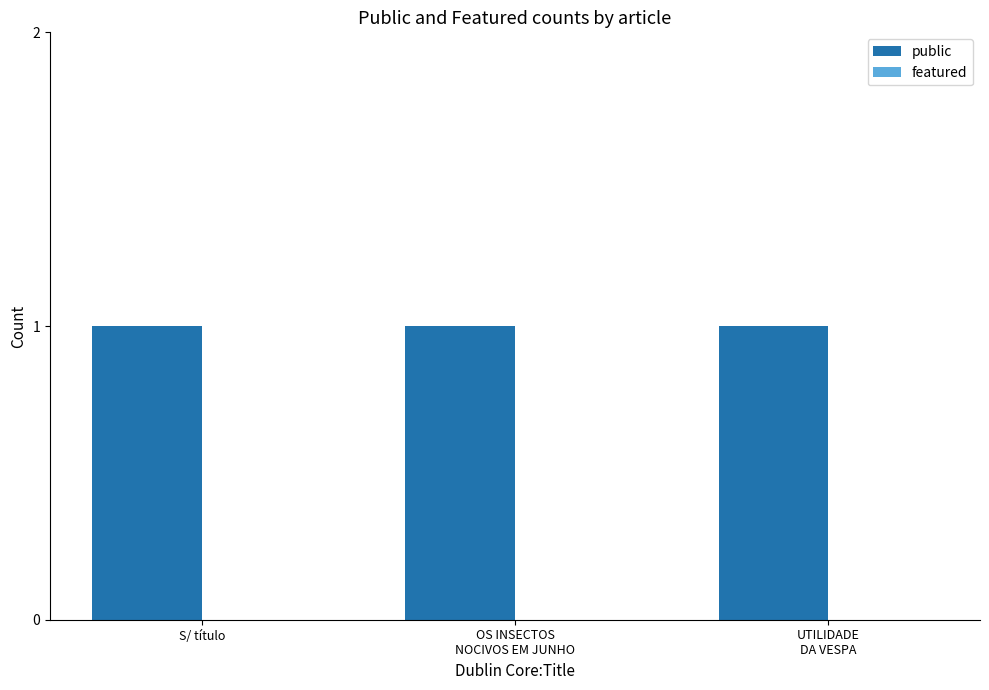

Between UTILIDADE
DA VESPA and S/ título, which is larger?

UTILIDADE
DA VESPA